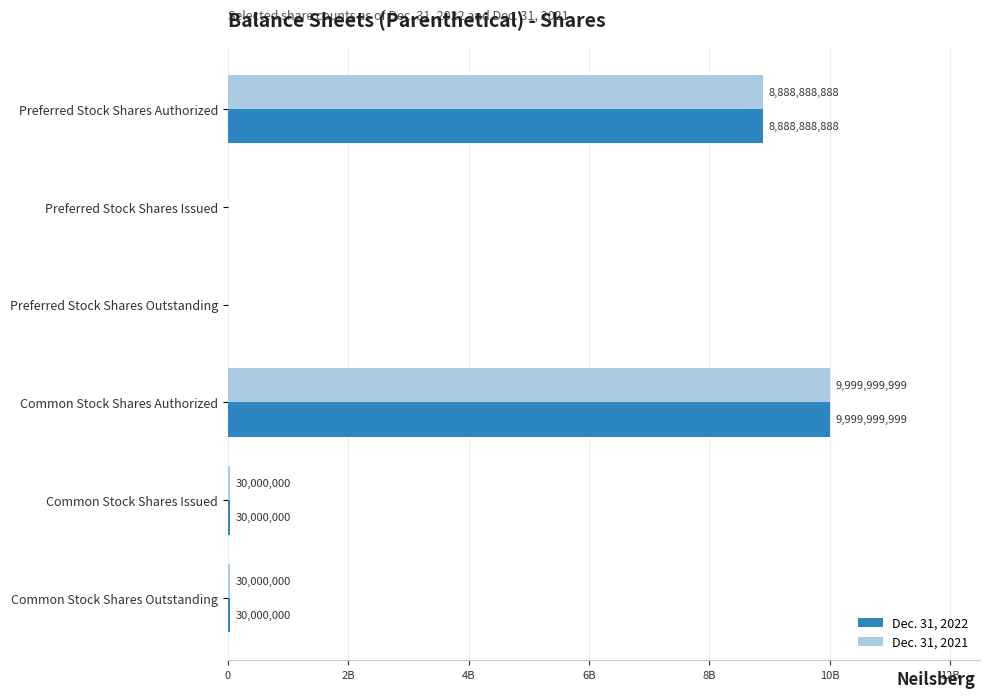

What are all the series names shown in the legend?

Dec. 31, 2022, Dec. 31, 2021